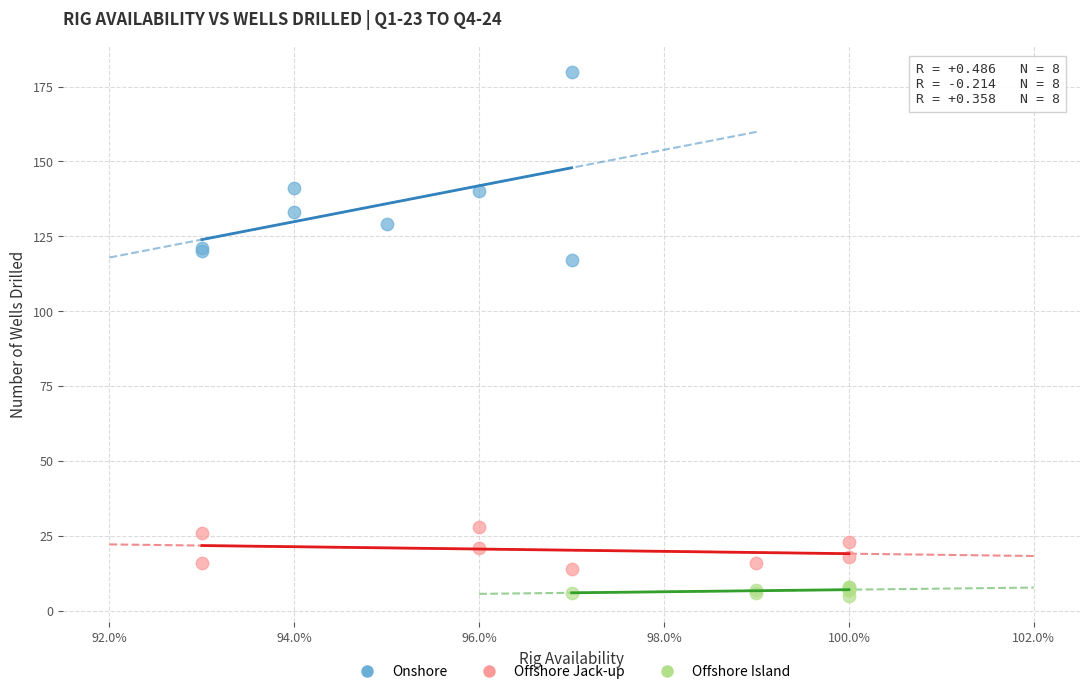

Which series reaches the minimum Y coordinate?

Offshore Island